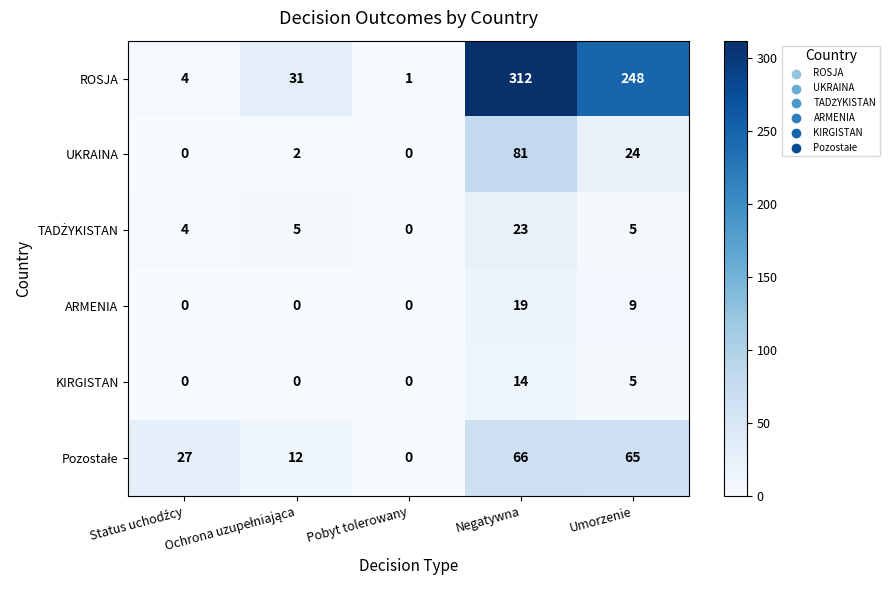

At which category is the sum across all series the highest?

Negatywna